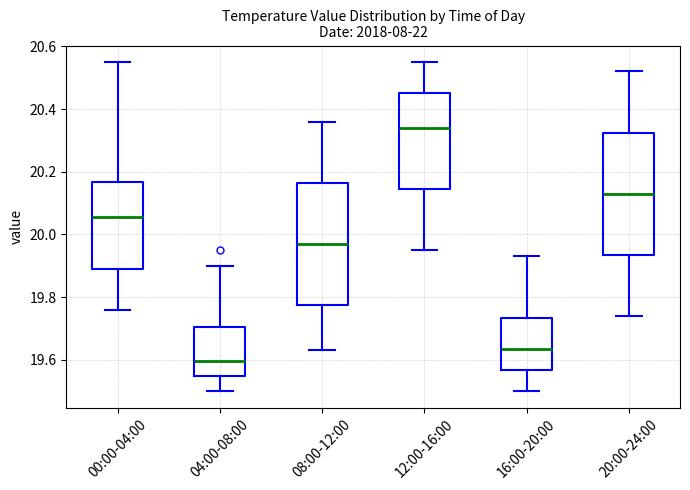

Which box's median line is the highest?

12:00-16:00